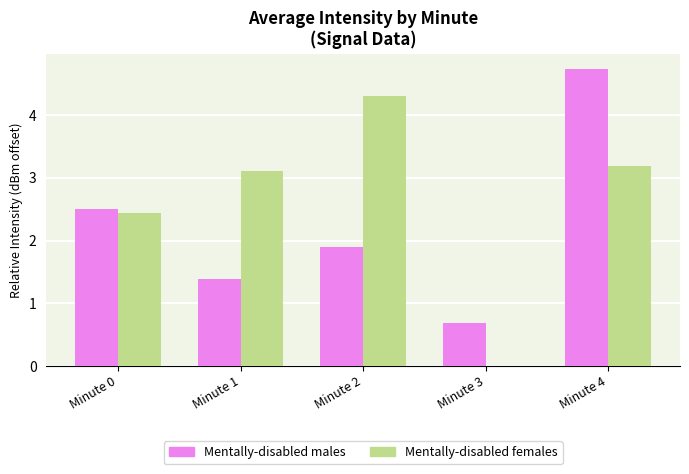

Between Minute 2 and Minute 3, which series saw the biggest shift?

Mentally-disabled females